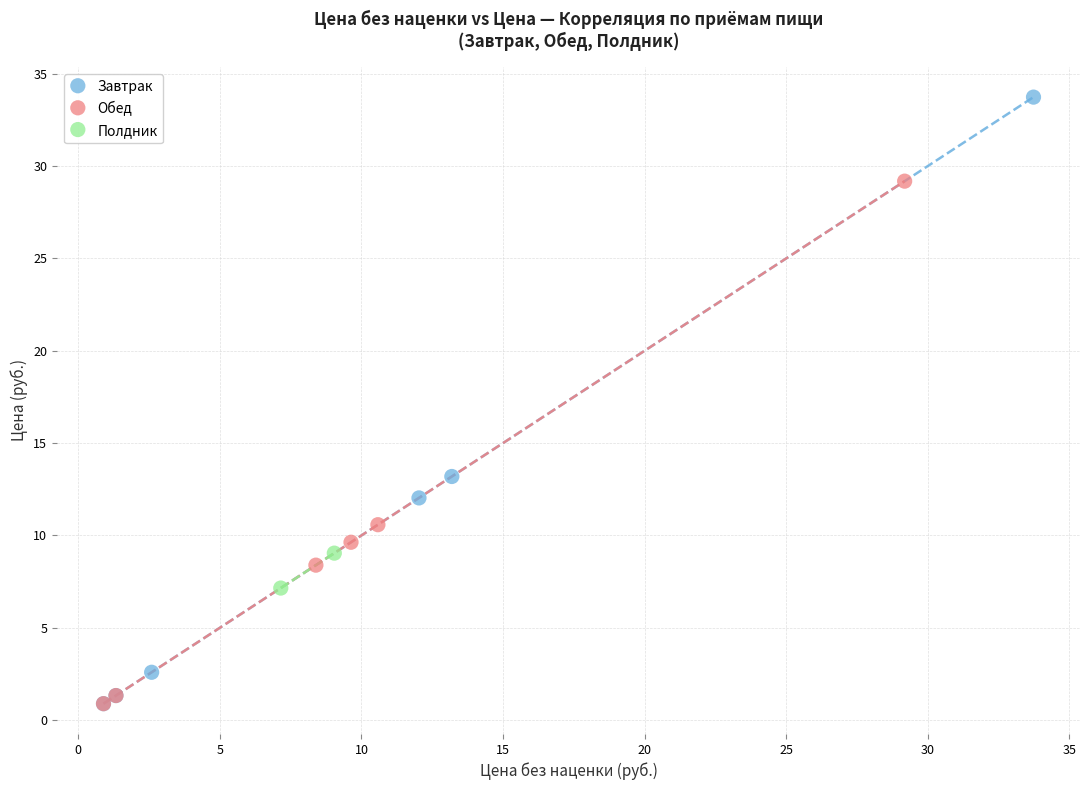

Which series has the widest spread of Y values?

Завтрак